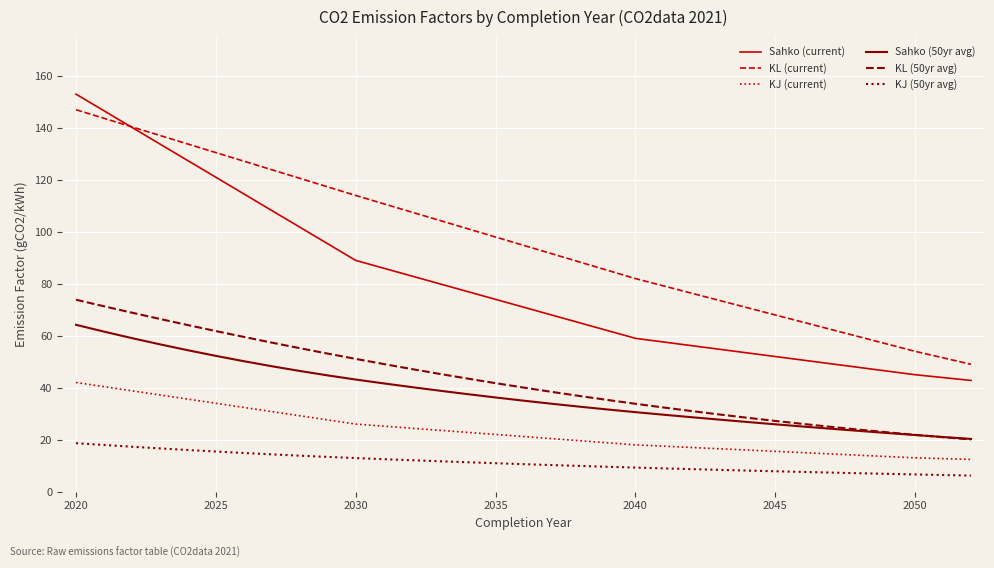

What is the highest value of the Sahko (current) series?

153.0